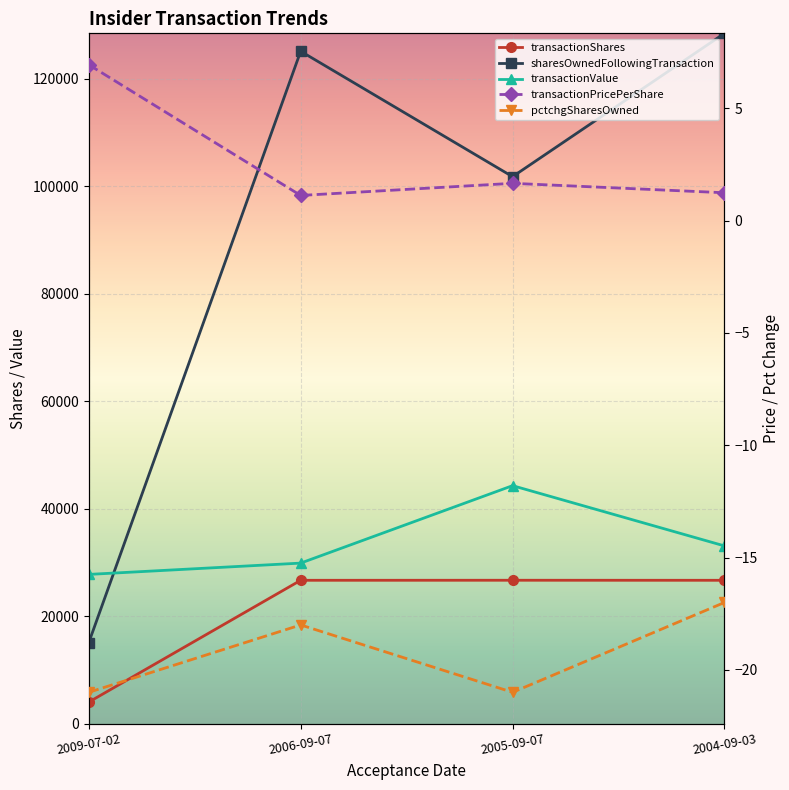

Between 2006-09-07 and 2009-07-02, which is larger?

2006-09-07